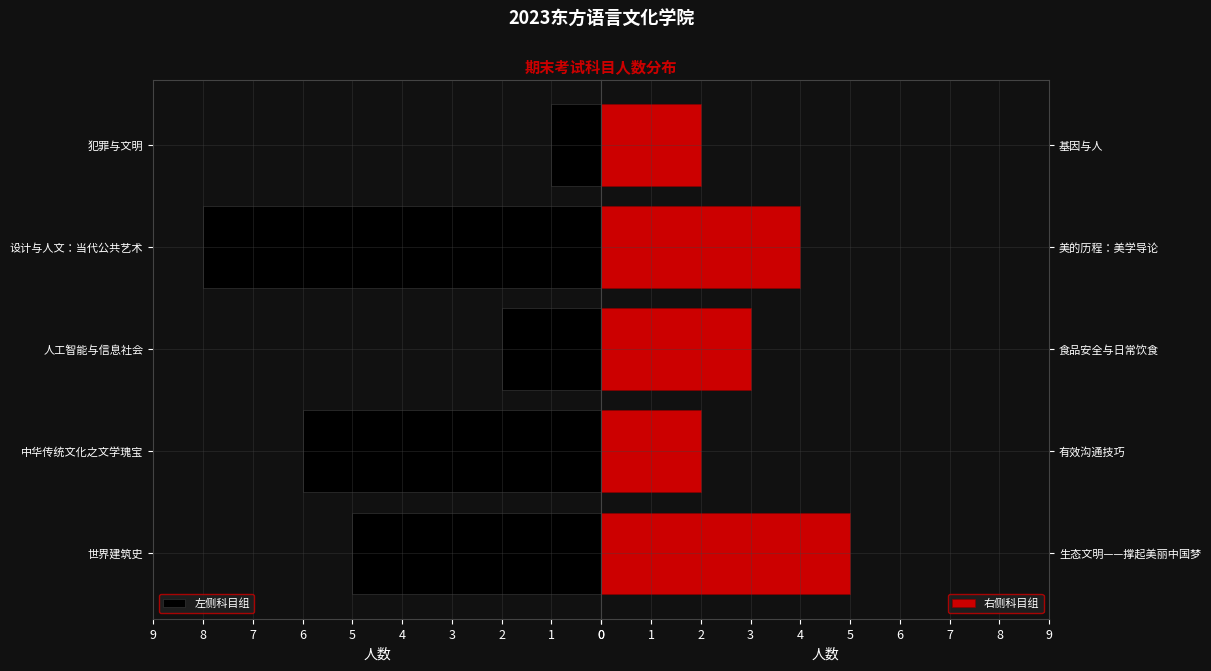

What is the sum of all 左侧科目组 values?

22